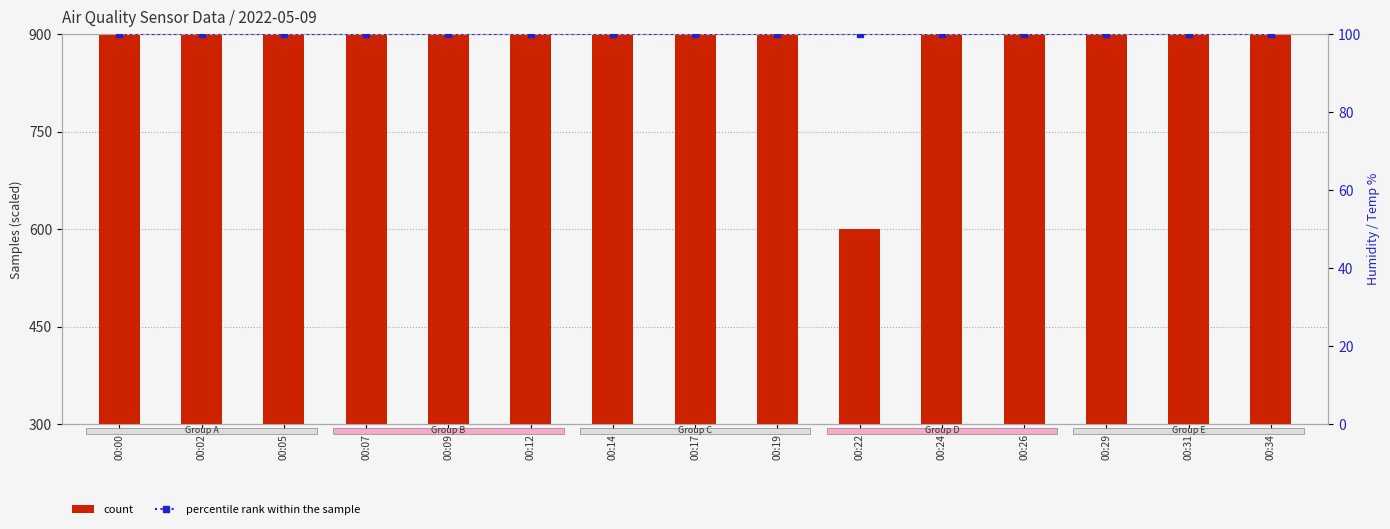

At which label does count reach its minimum?

00:22